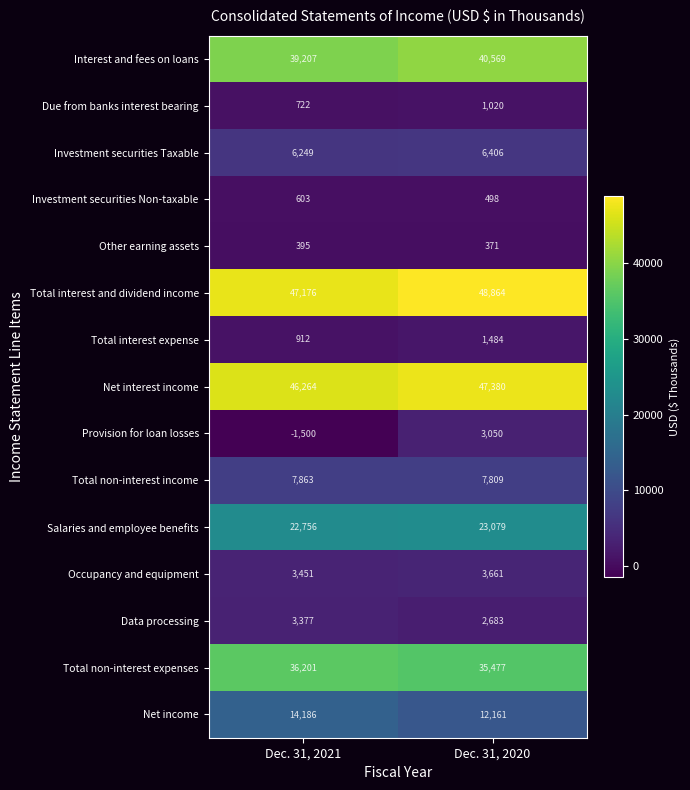

What is the highest value of the Investment securities Non-taxable series?

603